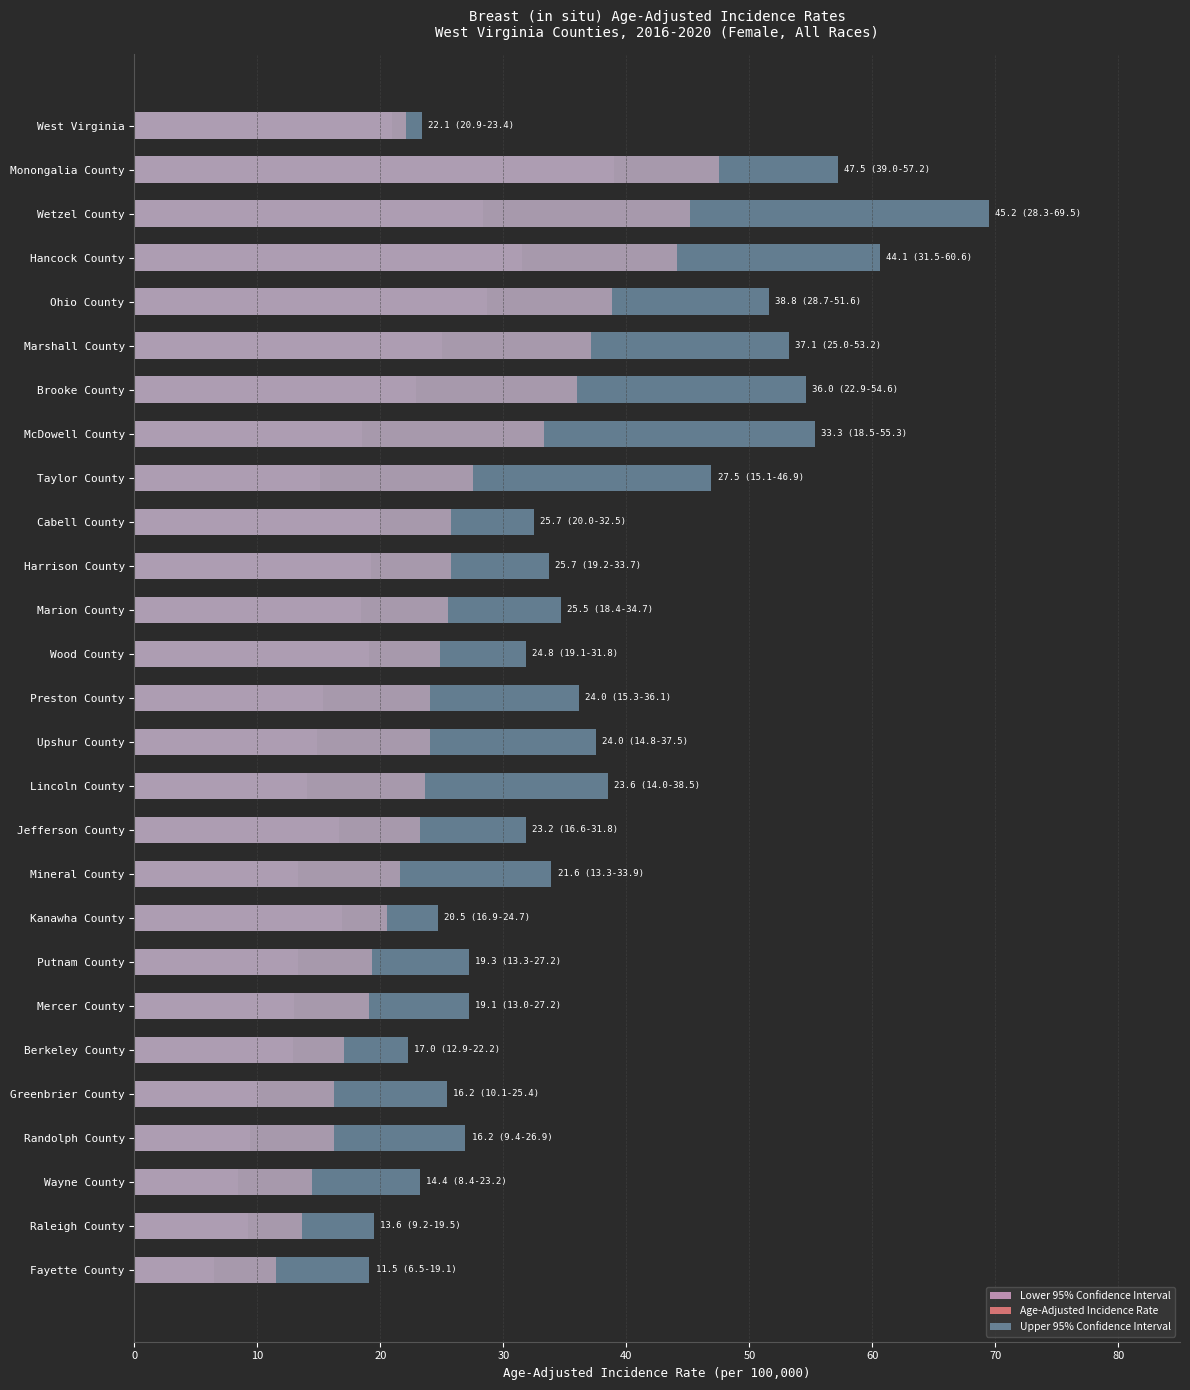

The Age-Adjusted Incidence Rate series shows 25.9 at Putnam County. True or false?

False